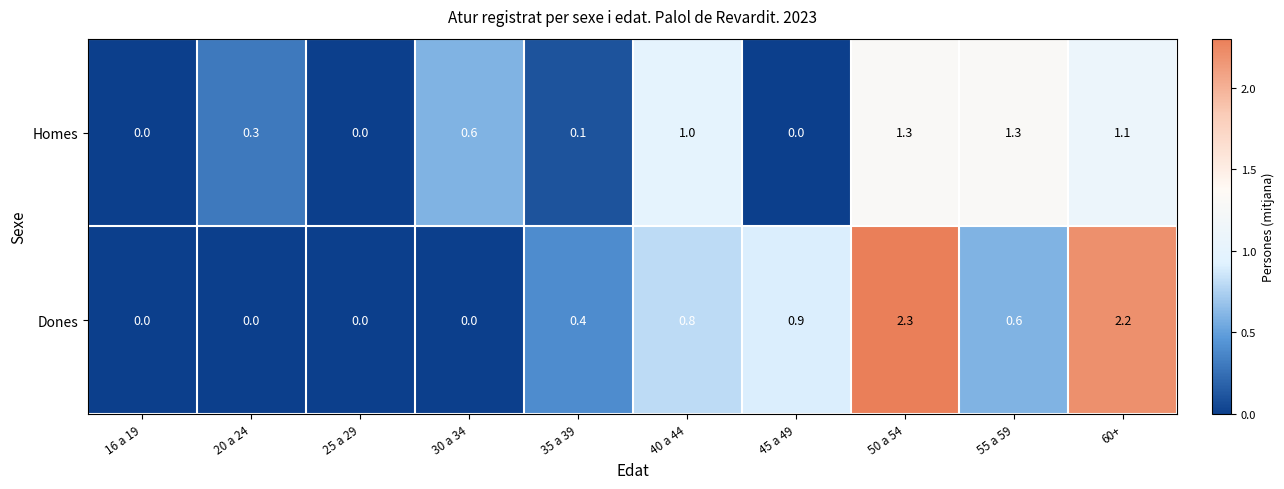

What is the spread (max minus min) of values at 40 a 44?

0.2